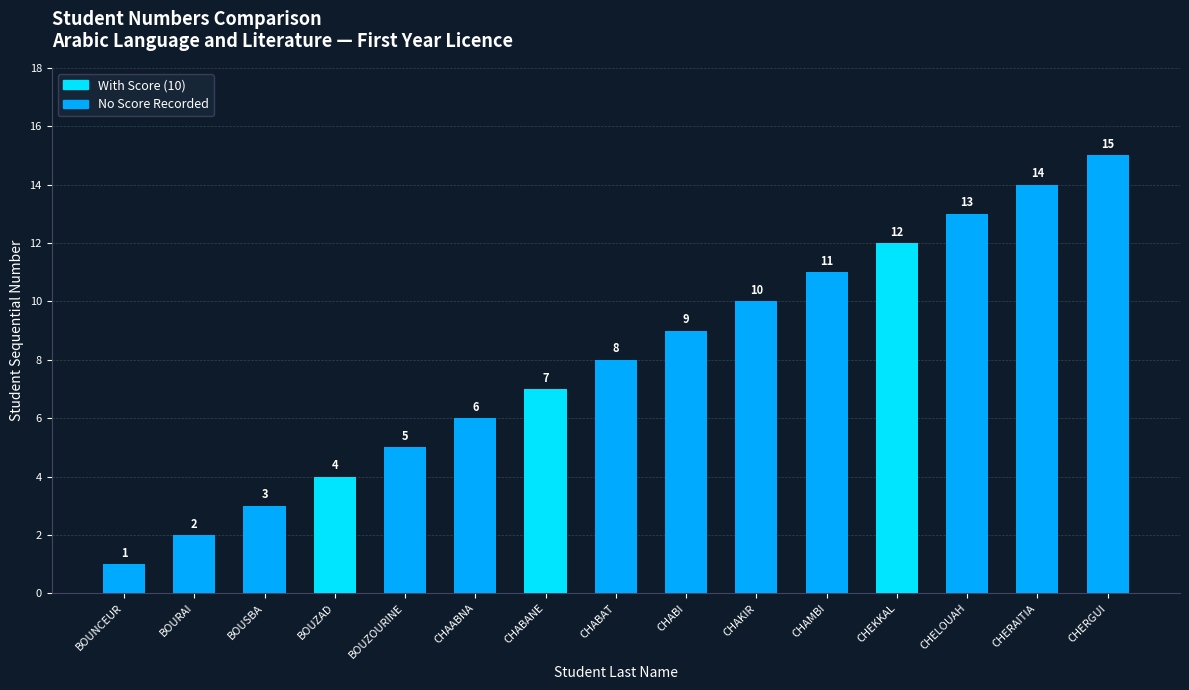

The value at CHELOUAH is 19. True or false?

False